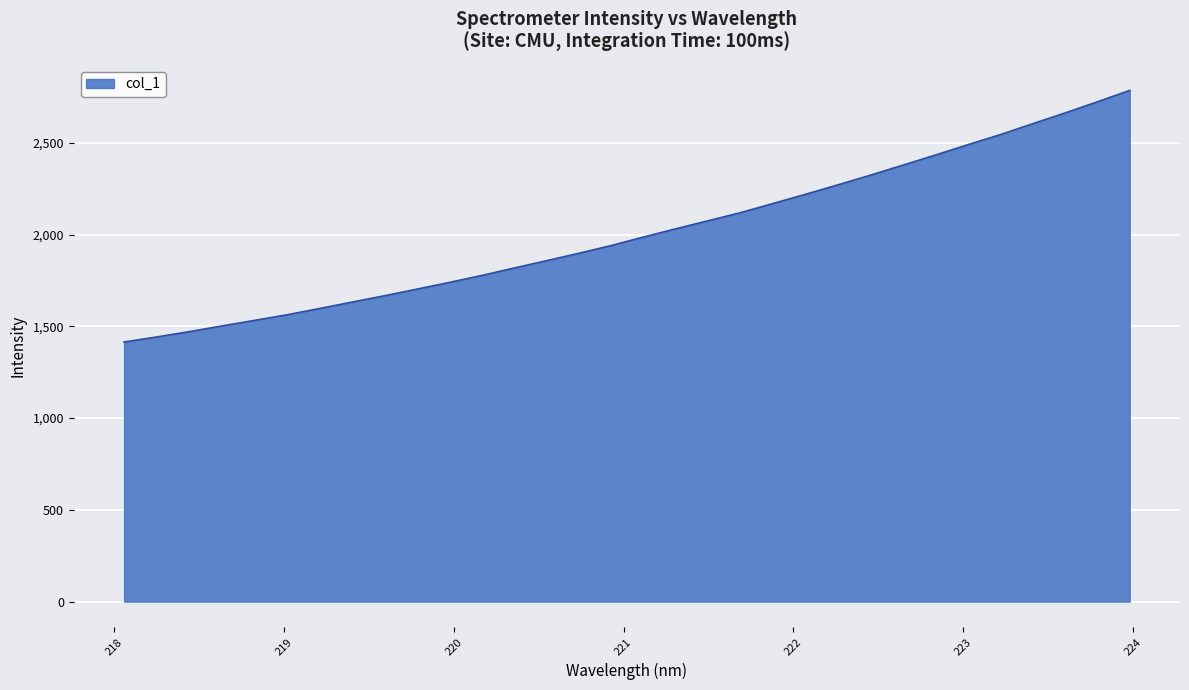

What is the sum of all values?

64379.3